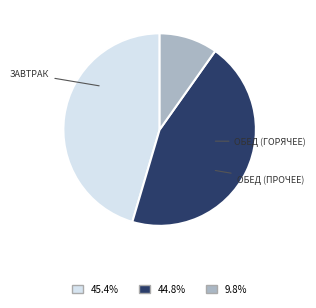

Is there any slice that represents more than half of the pie?

No